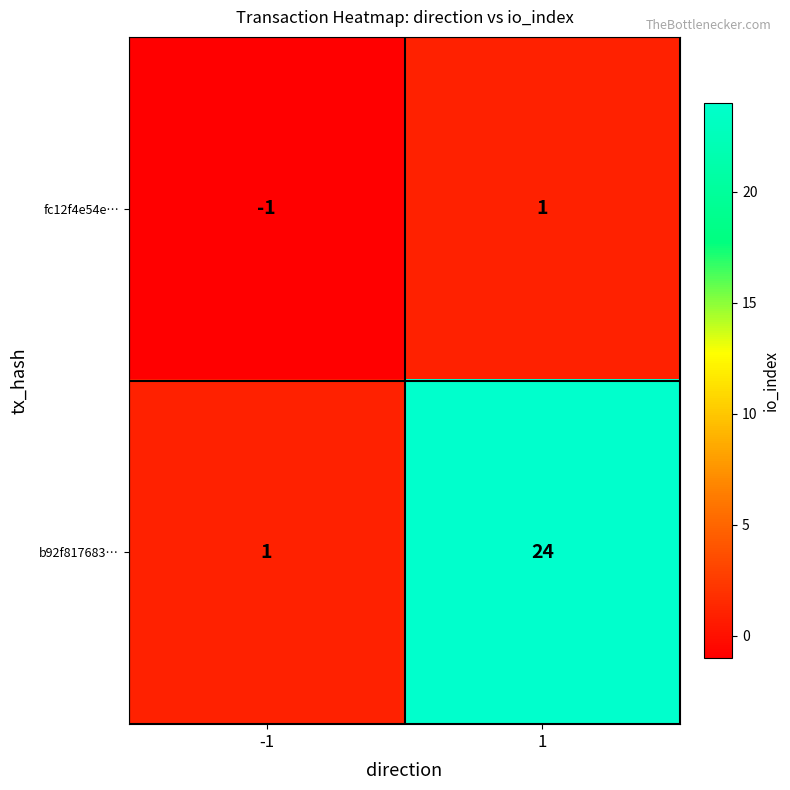

At -1, list the series in order from smallest to largest.

fc12f4e54e…, b92f817683…